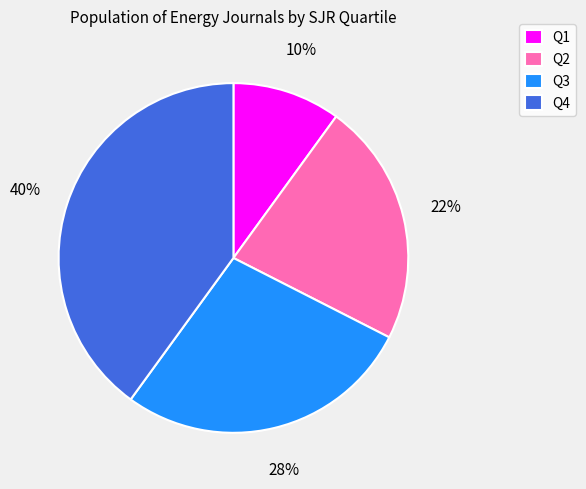

To the nearest percent, what is the combined percentage of Q1 and Q4?

50%